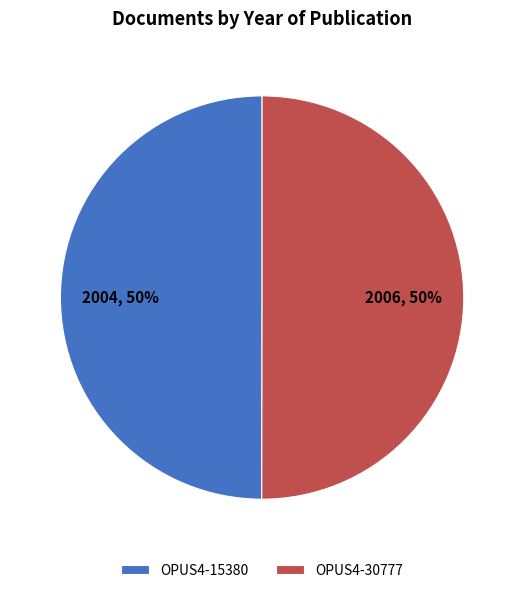

How many slices are in this pie chart?

2